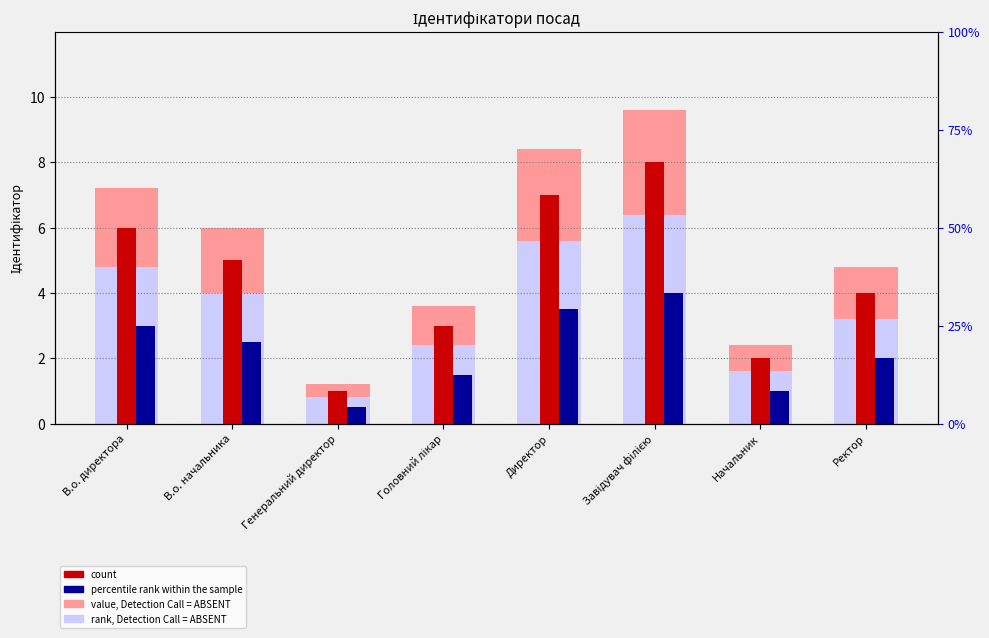

Is the value of percentile rank within the sample at Головний лікар greater than the value of value, Detection Call = ABSENT at Головний лікар?

No